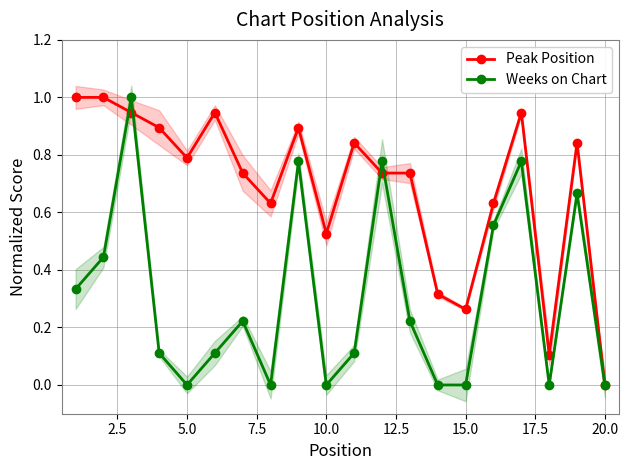

True or false: Weeks on Chart has more than 2 interior local peaks.

True